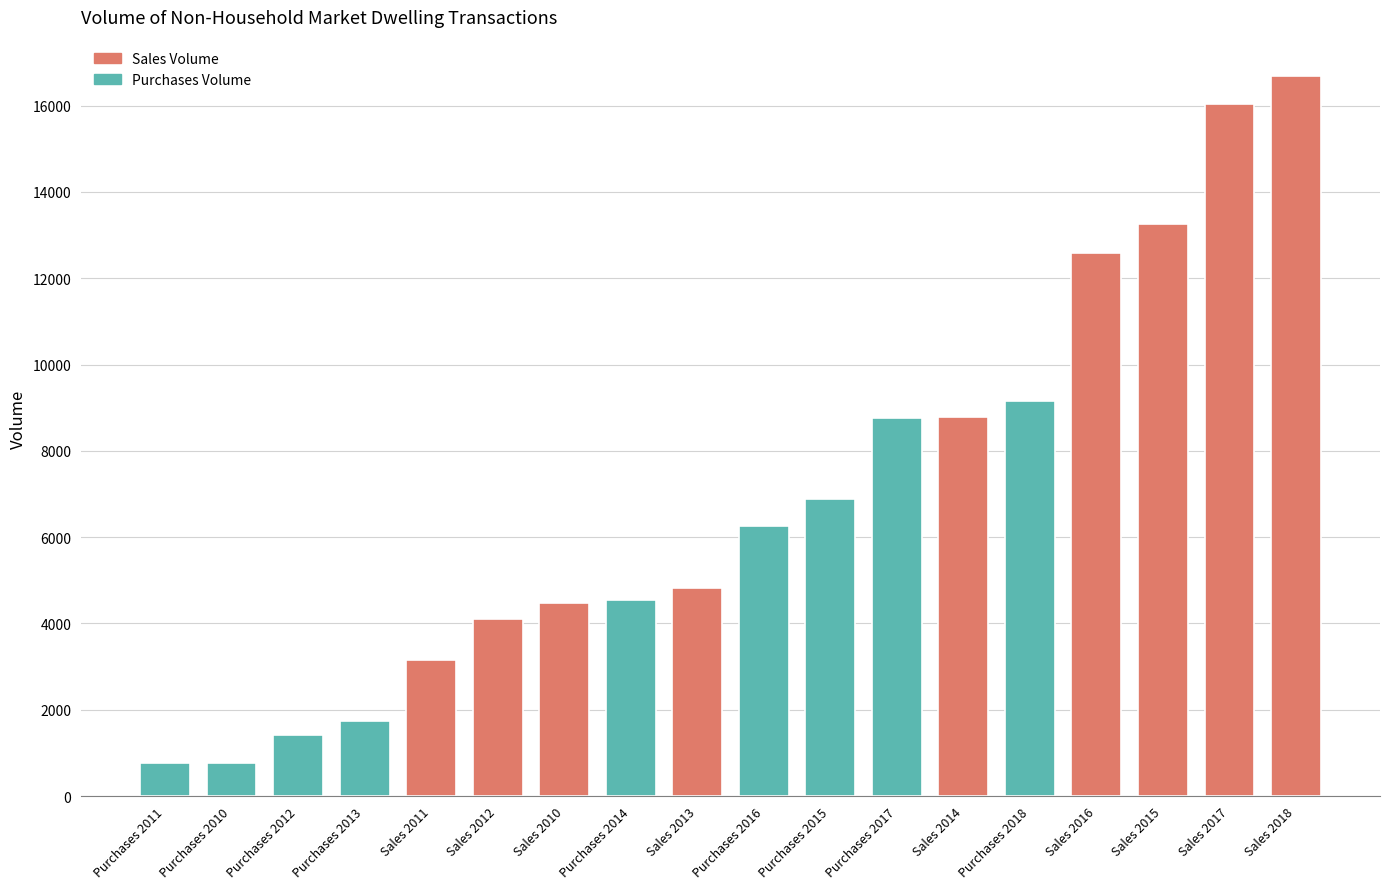

How many series are shown in this chart?

1